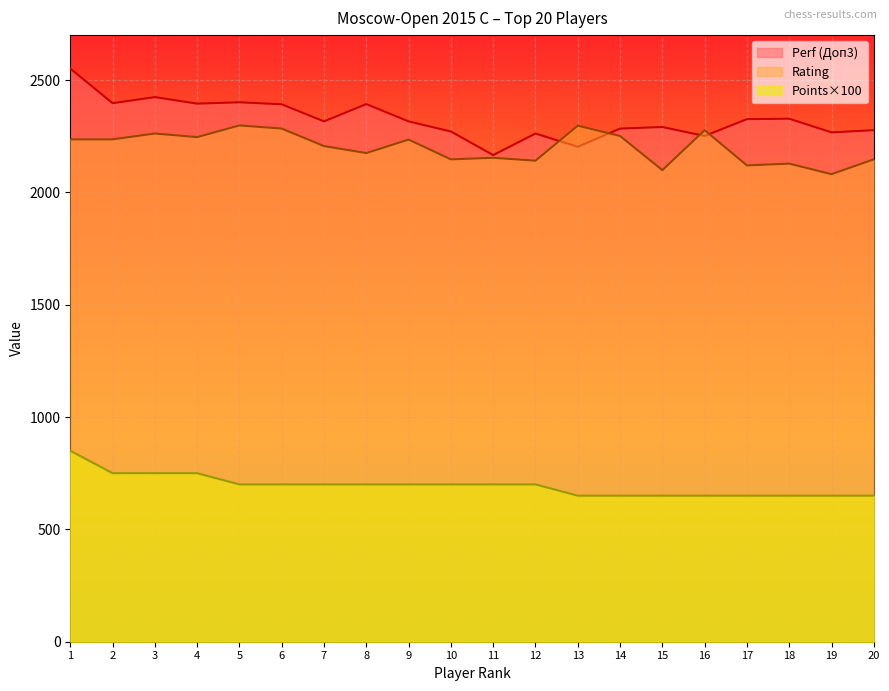

How many points are lower than both their immediate neighbors (excluding endpoints)?

7